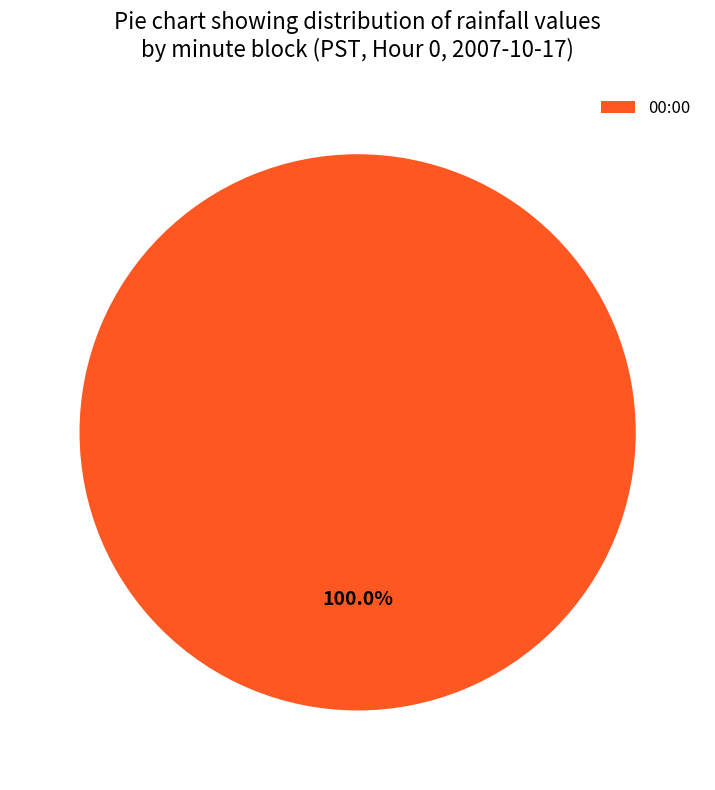

Rank the categories by value from lowest to highest.

00:00